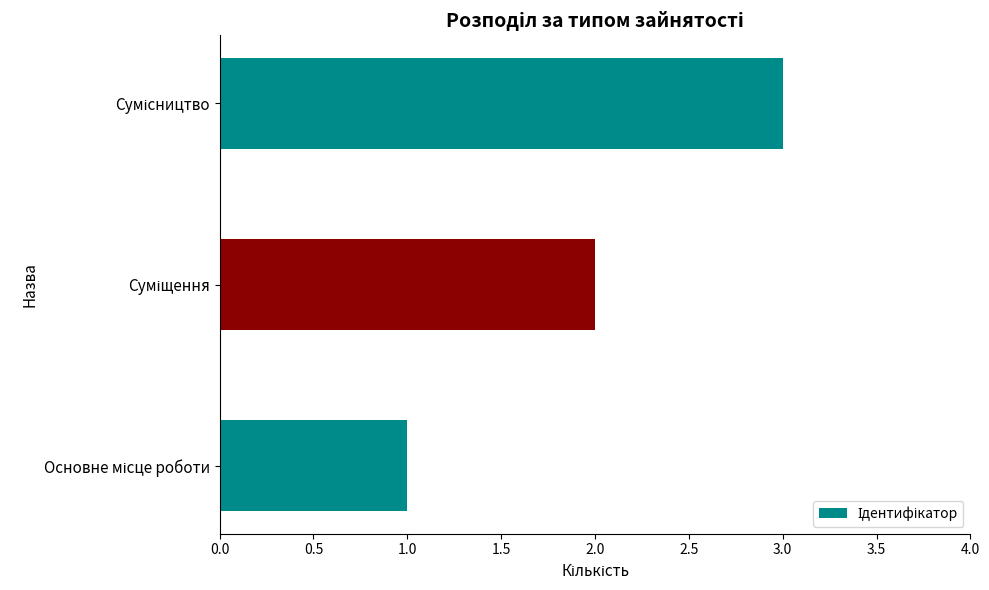

What is the average value?

2